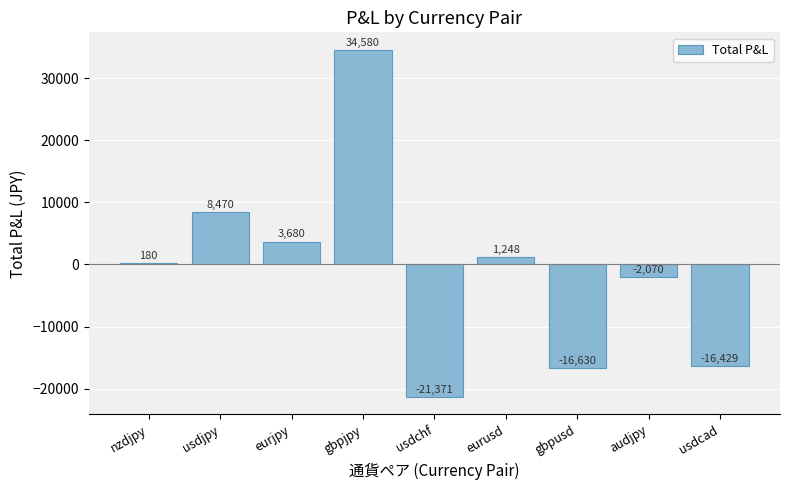

Which label corresponds to the largest value in the chart?

gbpjpy